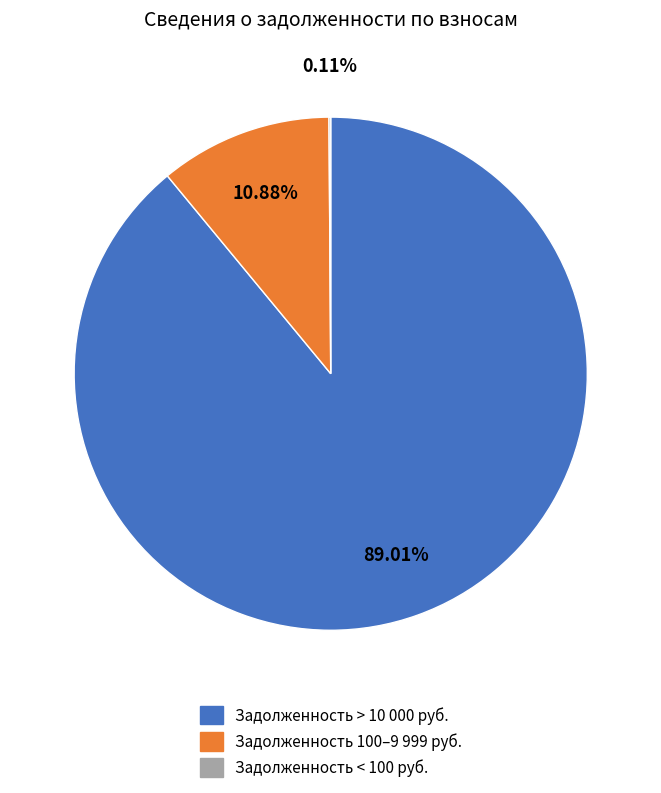

To the nearest percent, what is the difference between the largest and smallest slice percentages?

89%